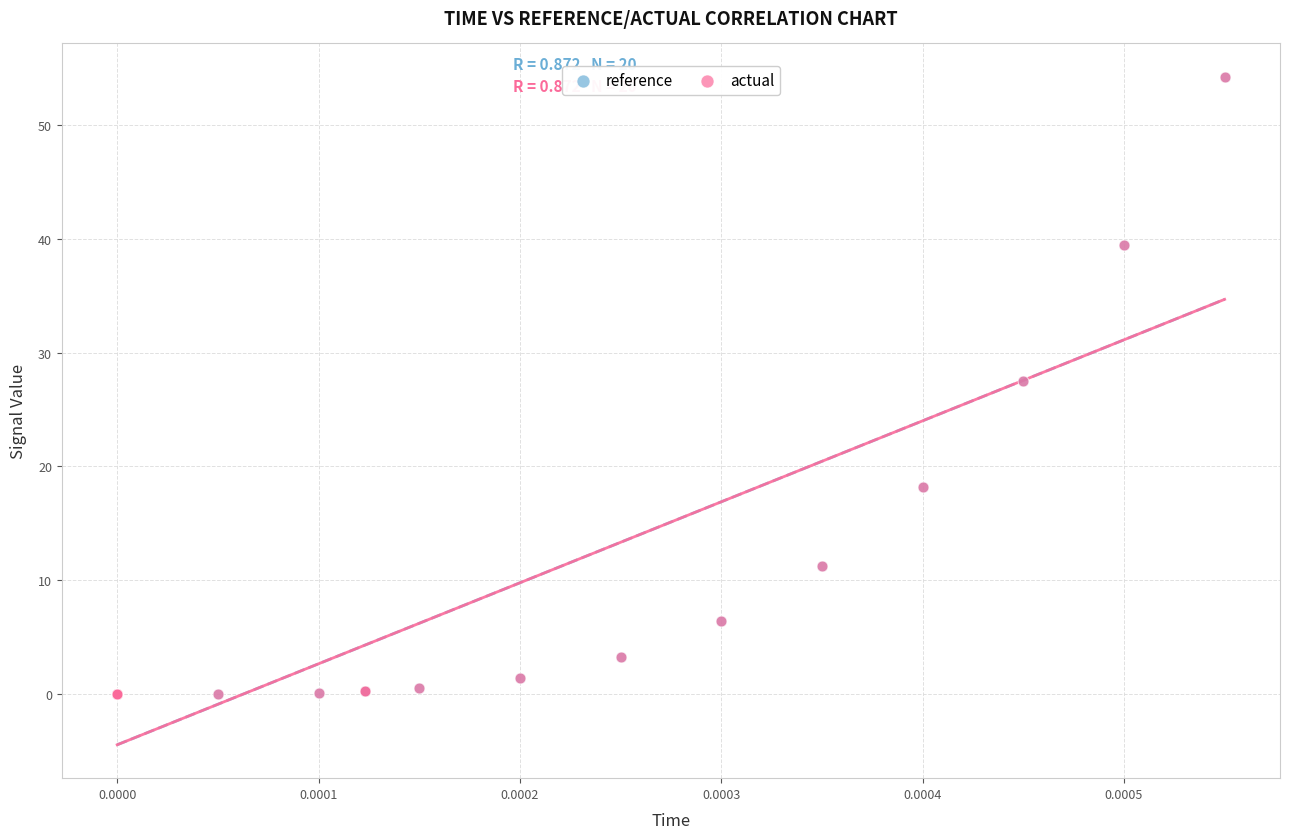

What are all the series names shown in the legend?

reference, actual